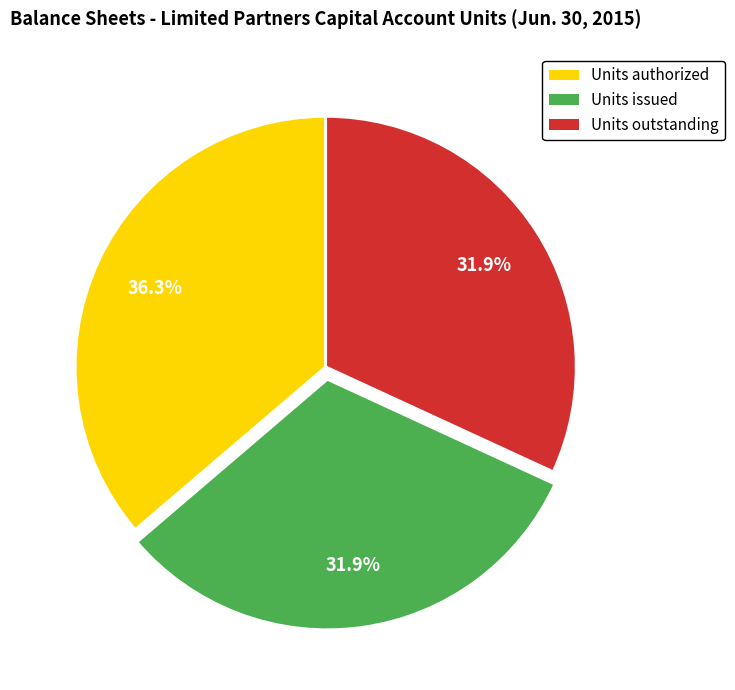

Is it true that Units issued is 32% of the pie?

True